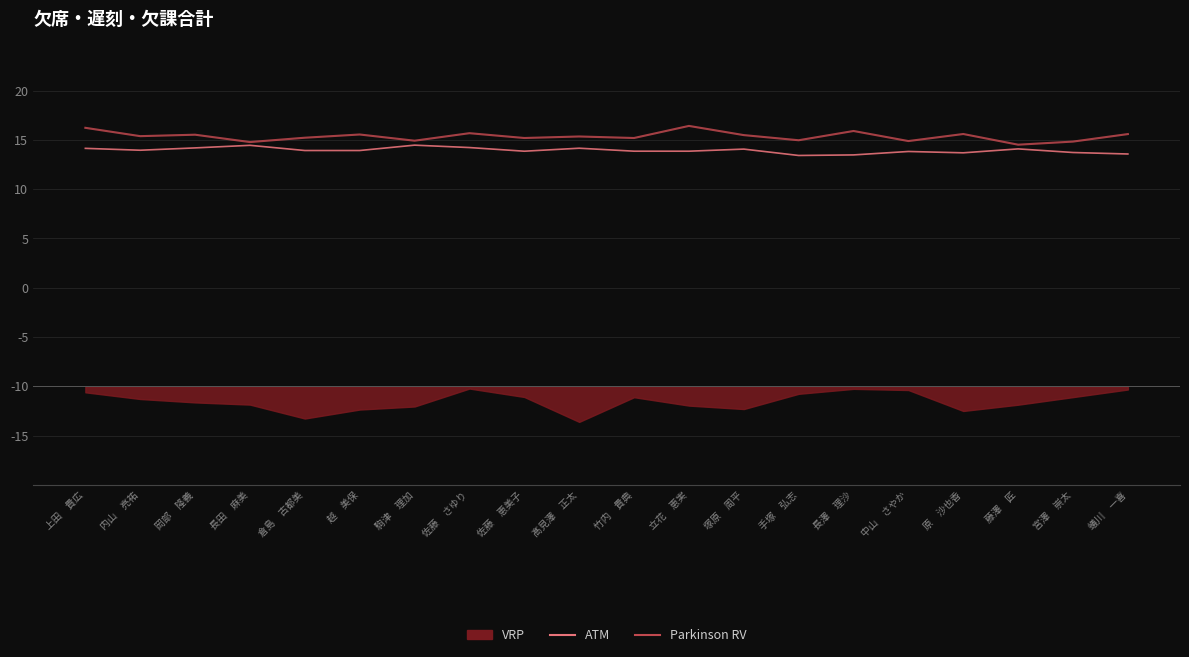

At which category is the sum across all series the highest?

上田　貴広